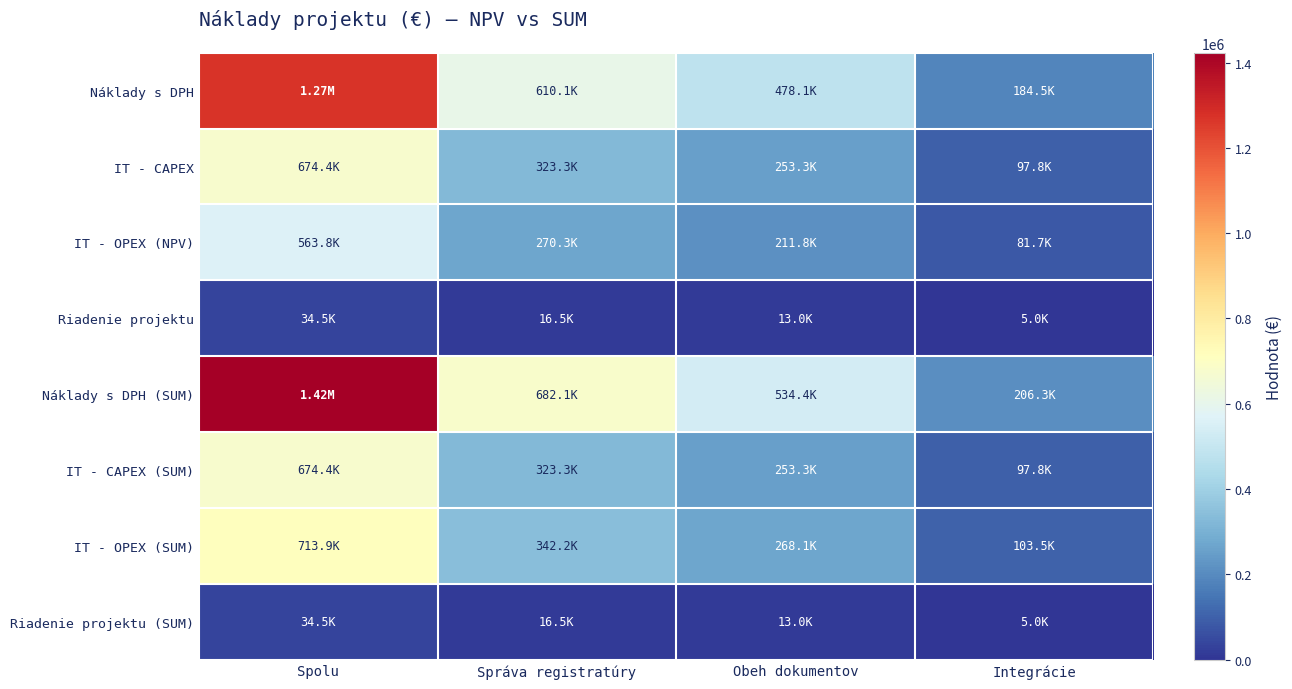

How many distinct data groups are displayed?

8